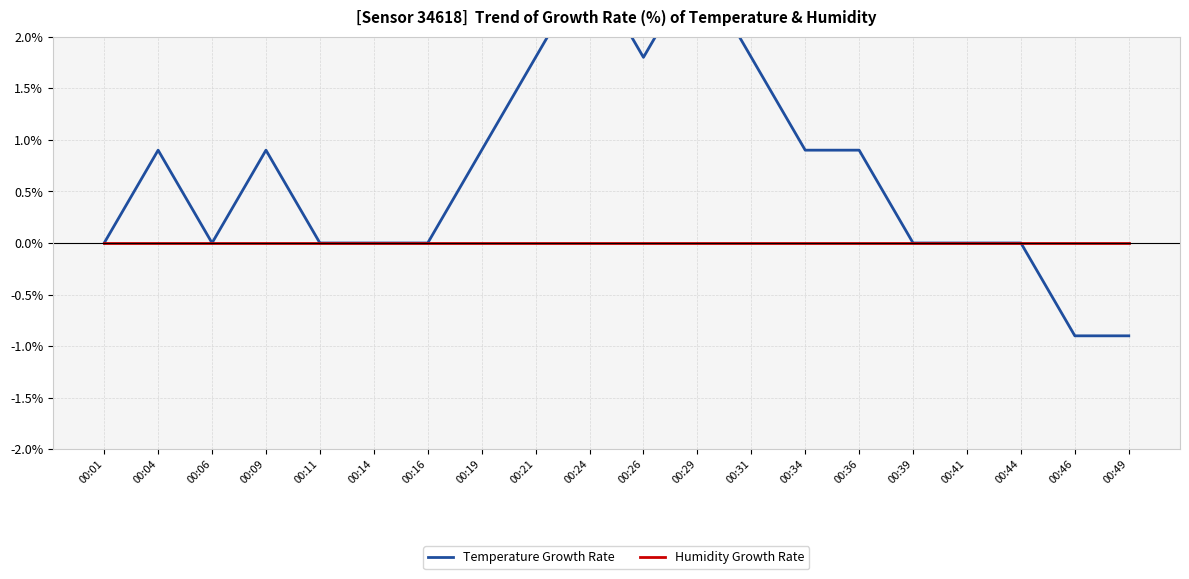

Rank the categories by Humidity Growth Rate value from highest to lowest.

00:01, 00:04, 00:06, 00:09, 00:11, 00:14, 00:16, 00:19, 00:21, 00:24, 00:26, 00:29, 00:31, 00:34, 00:36, 00:39, 00:41, 00:44, 00:46, 00:49